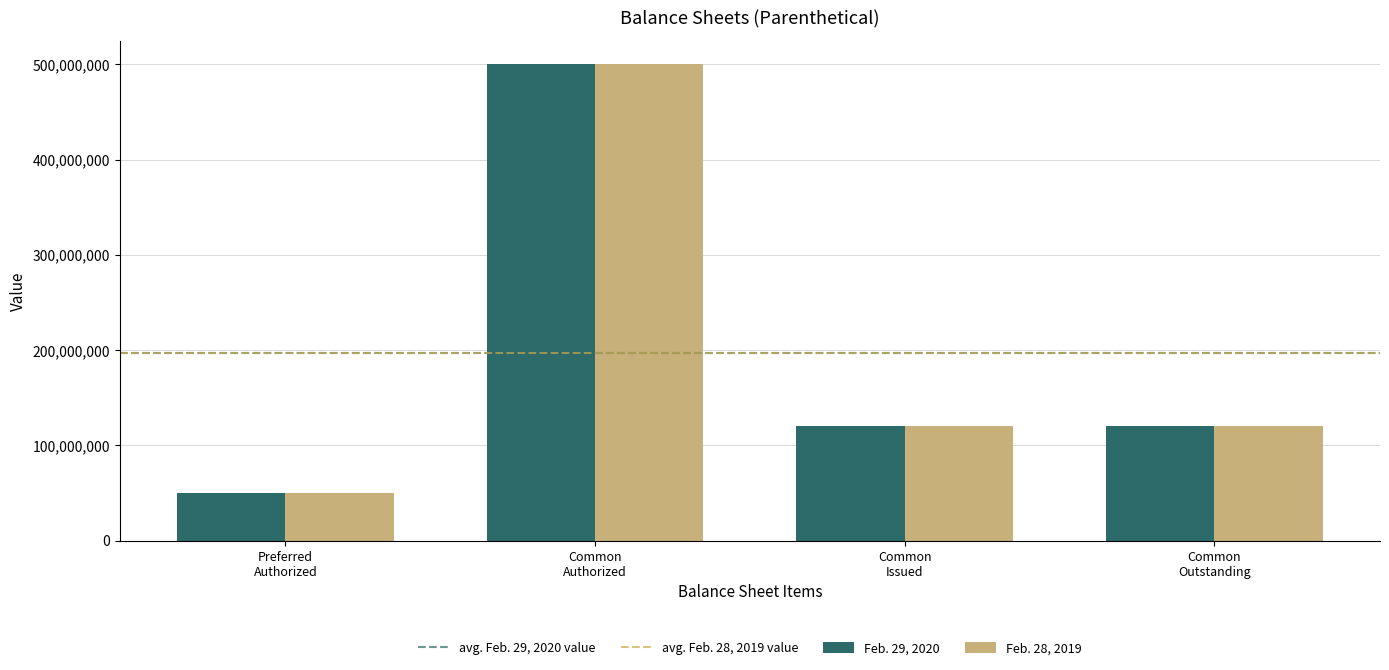

What is the average value of the Feb. 29, 2020 series?

197475000